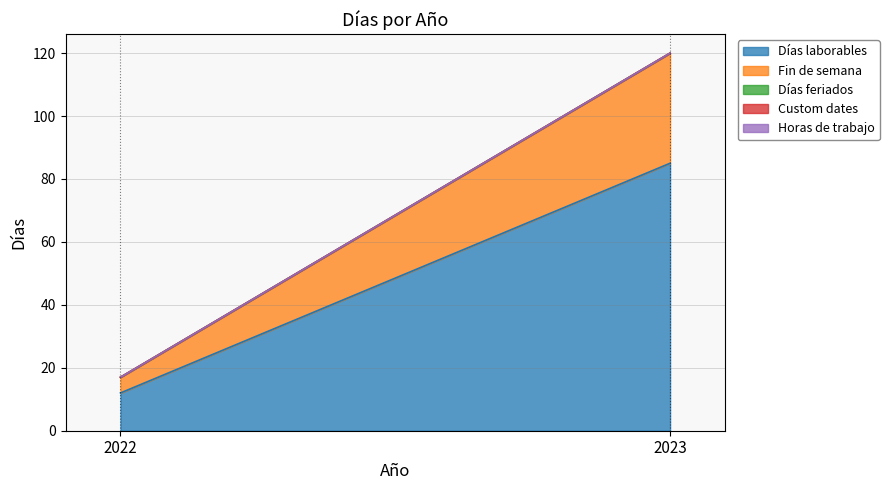

How many lines are shown in the chart?

5